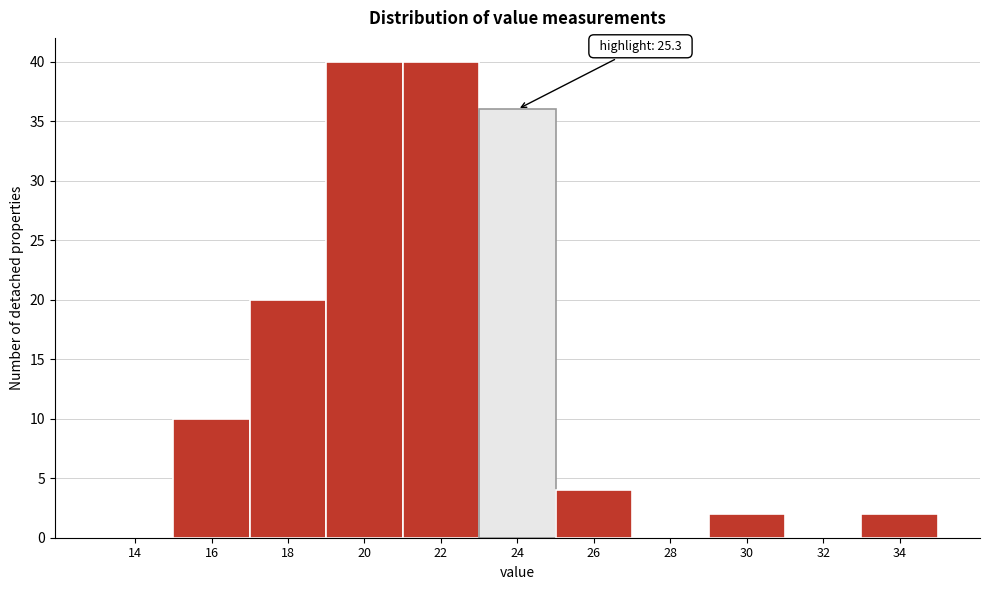

Reading left to right, what are all the values shown in this chart?

14=0	16=10	18=20	20=40	22=40	24=36	26=4	28=0	30=2	32=0	34=2